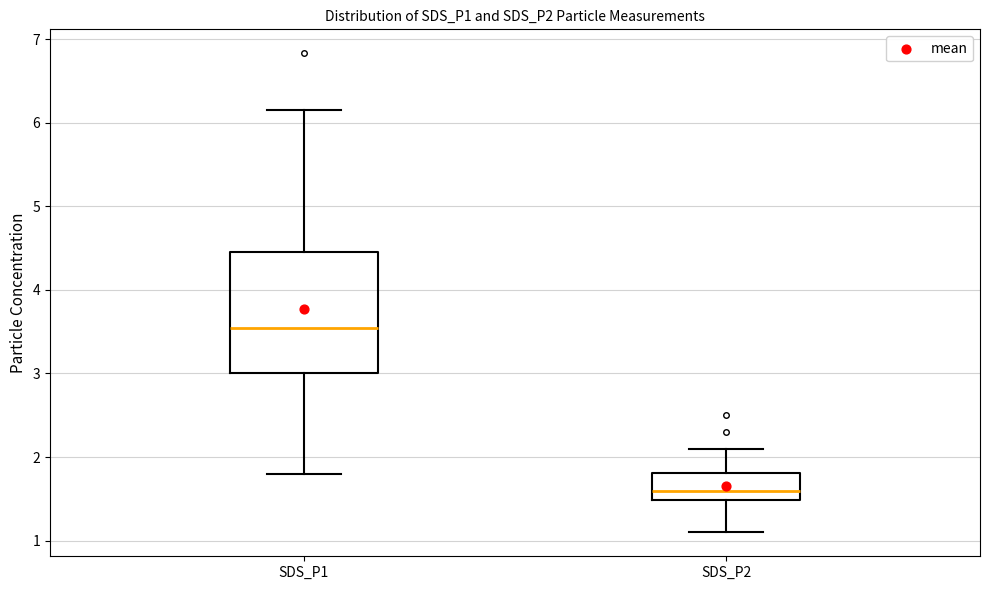

Reading left to right, transcribe this box plot: for each box, give where its median line is, the range the box spans, and where its two whiskers end, as read against the y-axis. The values are not printed on the chart, so give them approximately, as read against the axis.

SDS_P1: median 3.5, box 3.0 to 4.5, whiskers 1.8 to 6.2
SDS_P2: median 1.6, box 1.5 to 1.8, whiskers 1.1 to 2.1